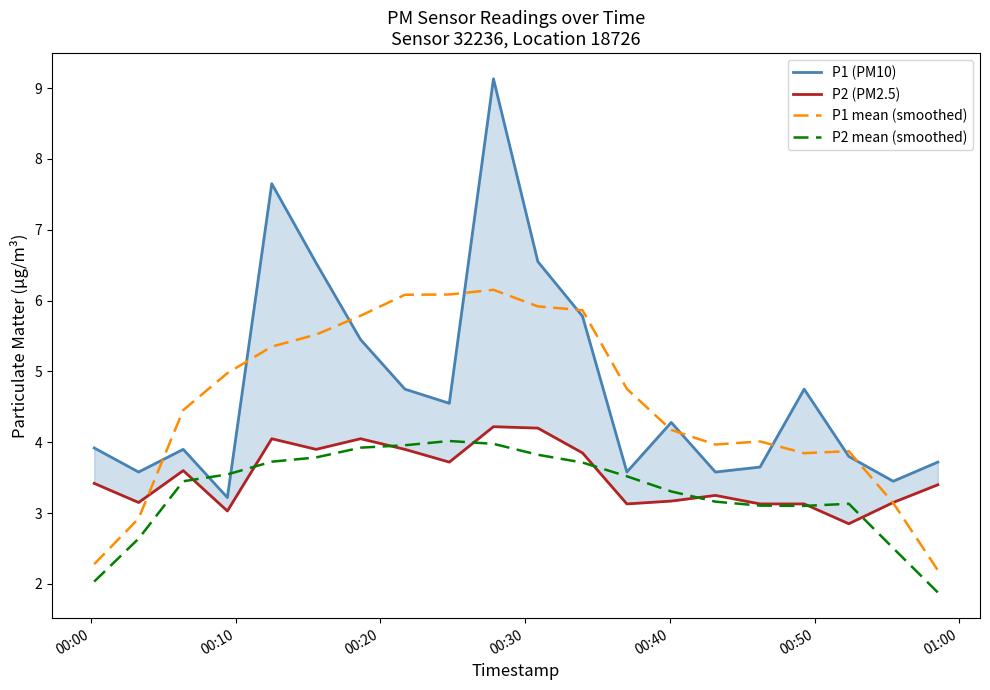

Which series has the widest spread of values?

P1 (PM10)